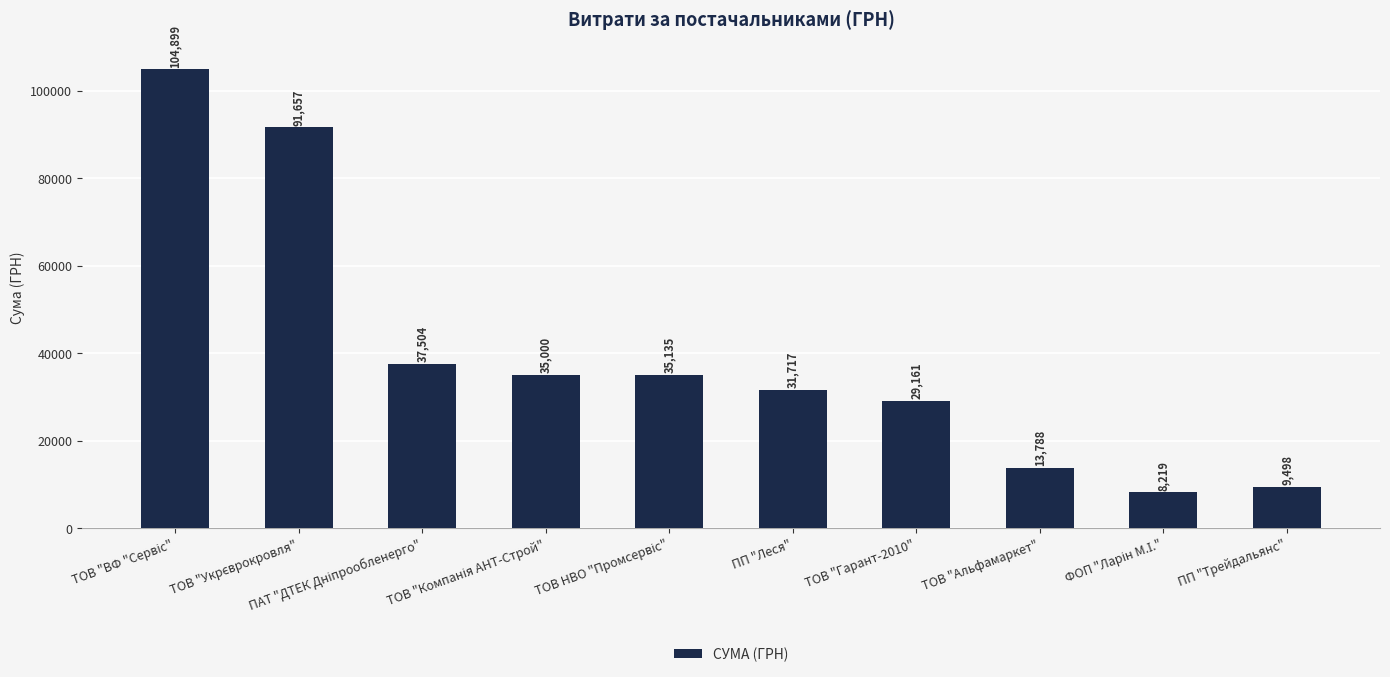

What is the difference between the values at ТОВ "Гарант-2010" and ТОВ "Альфамаркет"?

15373.0